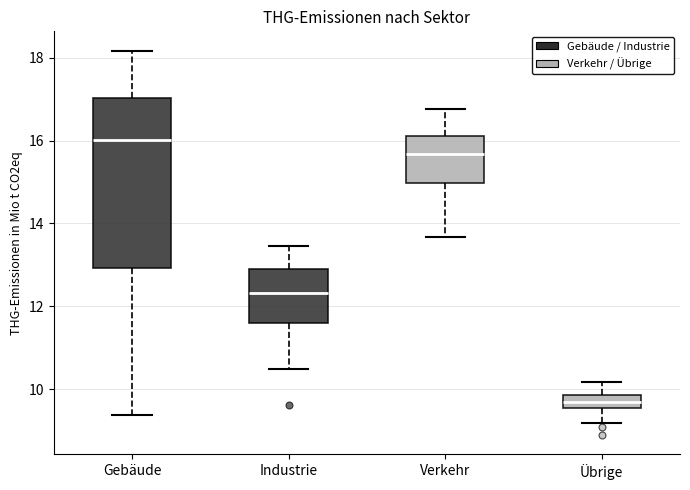

Which box has the highest median line?

Gebäude